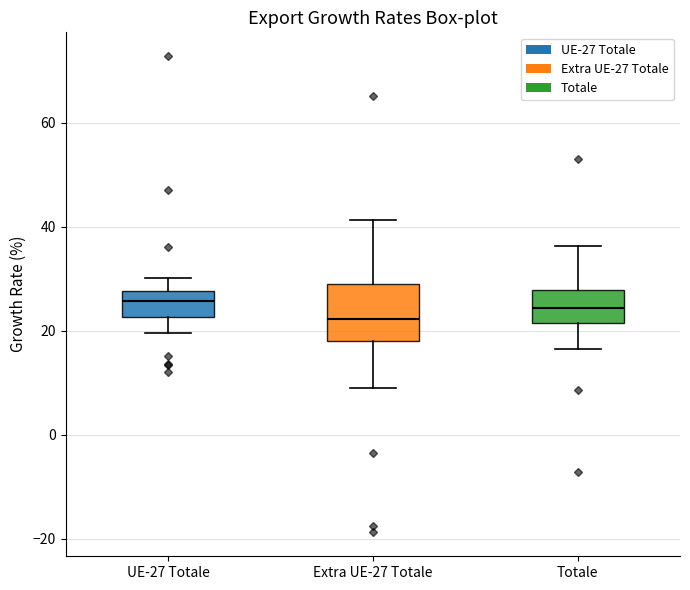

Which box is the tallest, from its lower edge to its upper edge?

Extra UE-27 Totale